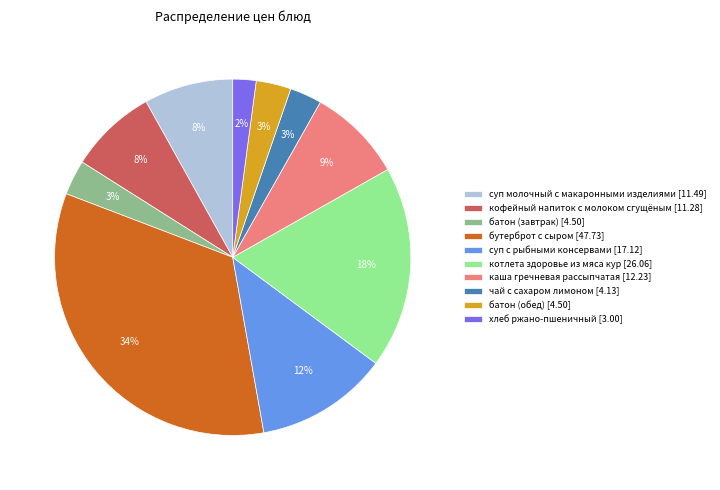

To the nearest percent, what percentage of the pie is котлета здоровье из мяса кур?

18%